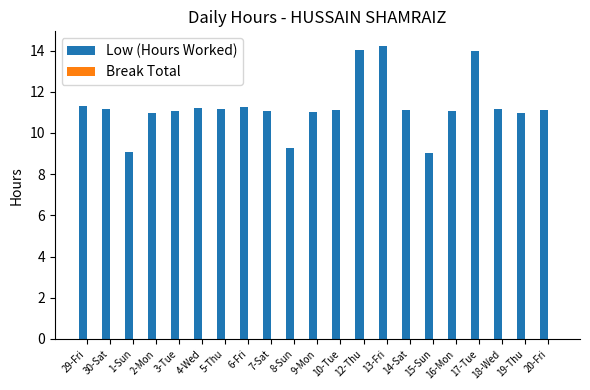

Approximately how many times larger is the value at 10-Tue compared to 2-Mon?

1.0